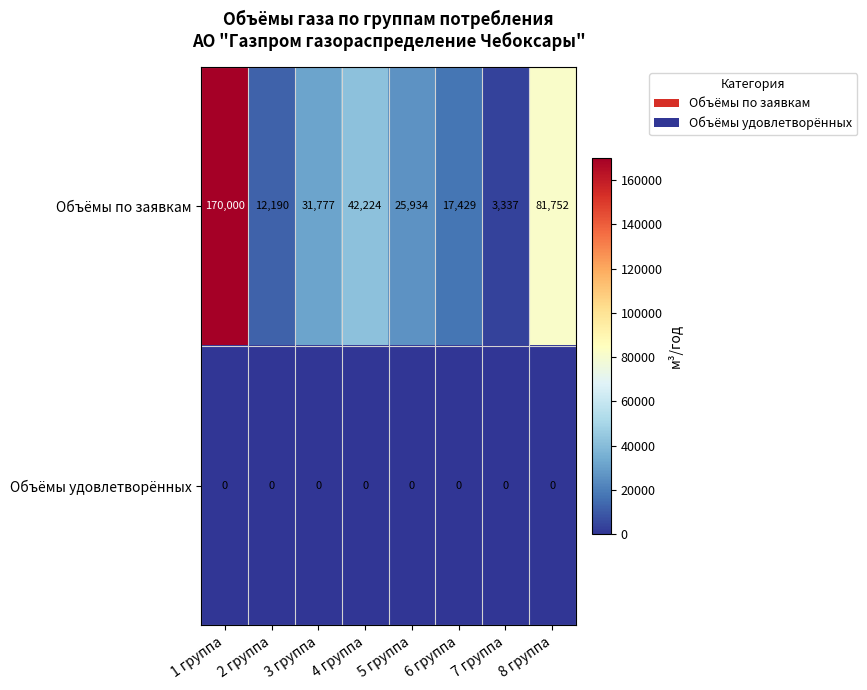

Count the number of data series in this chart.

2